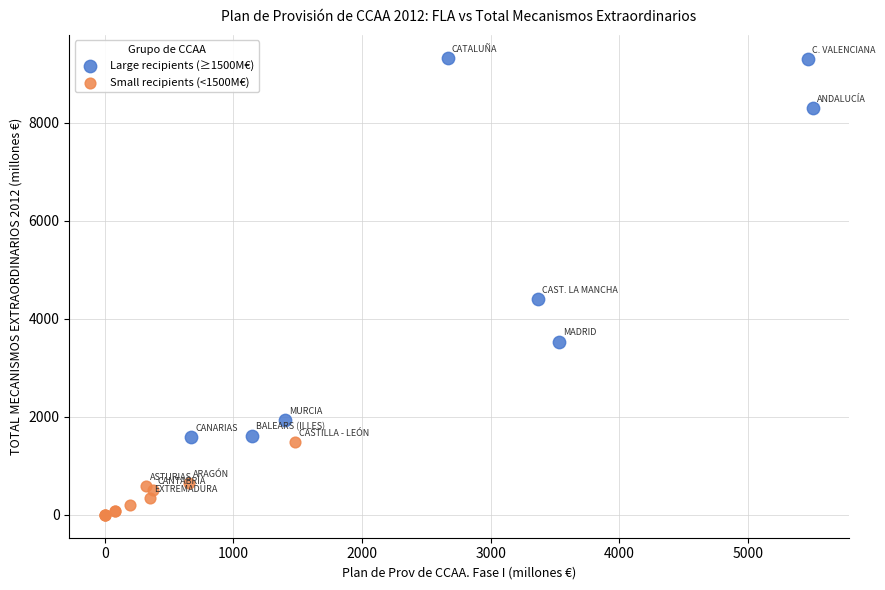

Which series has the widest spread of Y values?

Large recipients (≥1500M€)